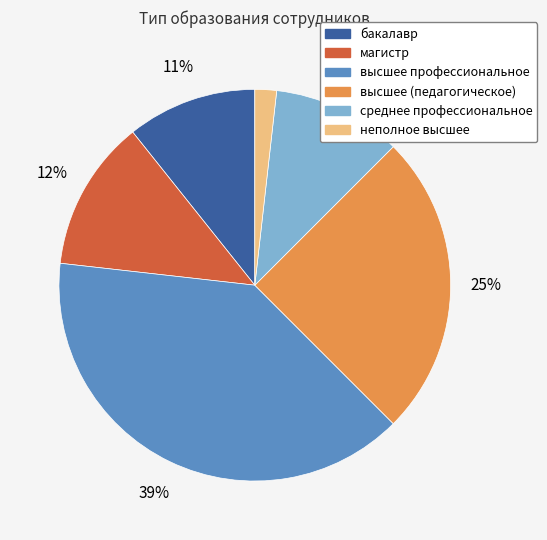

To the nearest percent, what is the combined percentage of среднее профессиональное and высшее профессиональное?

50%